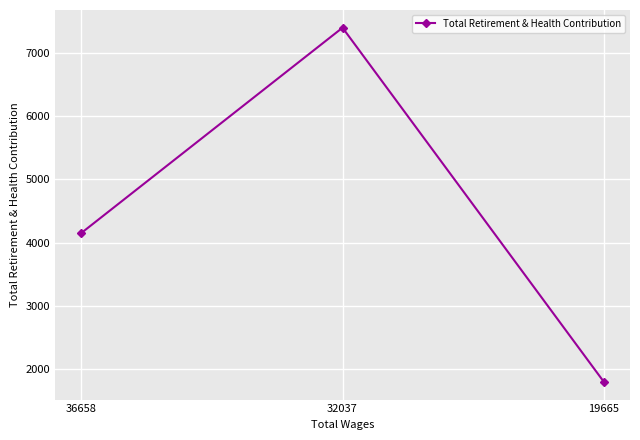

List the labels in order of value, smallest first.

19665, 36658, 32037